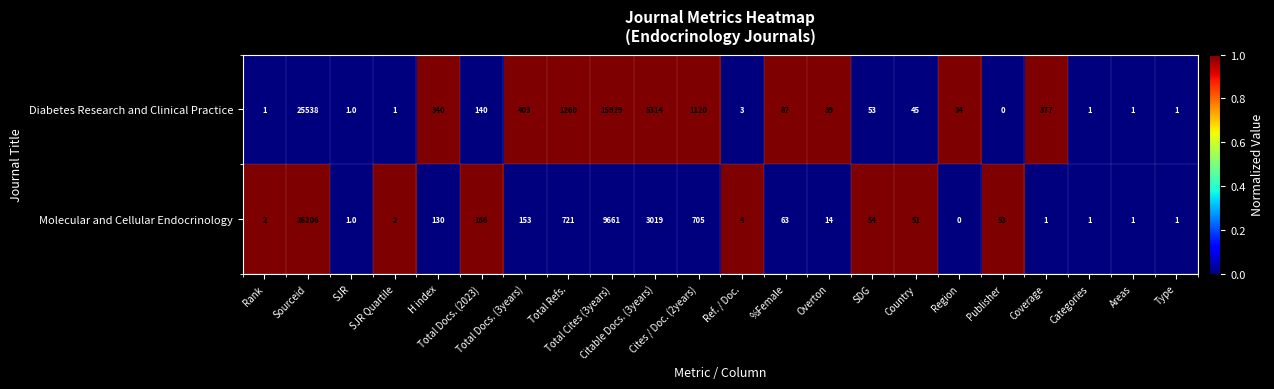

List the series in order of their peak value, lowest first.

Diabetes Research and Clinical Practice, Molecular and Cellular Endocrinology